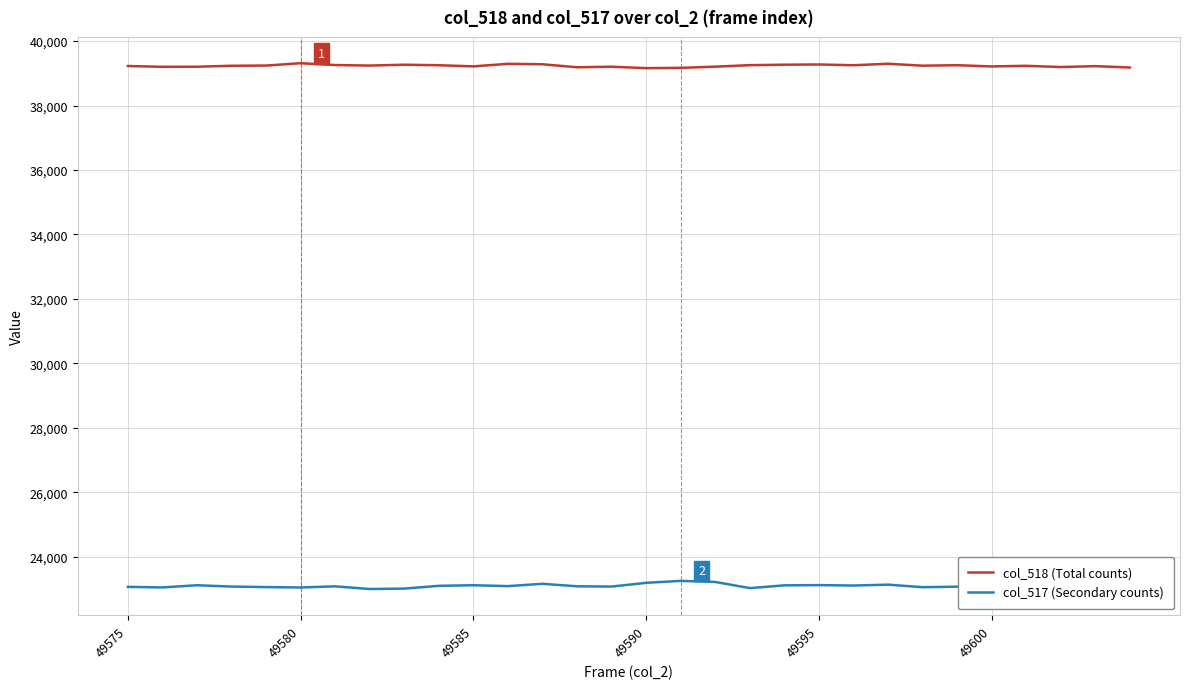

Which series has the largest range (max minus min)?

col_517 (Secondary counts)